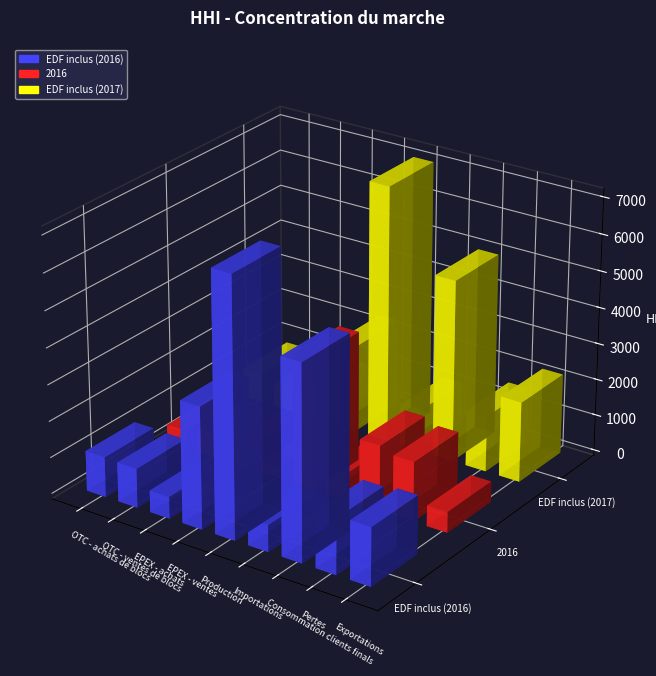

What is the difference between the EDF inclus (2016) values at Pertes and EPEX - ventes?

1811.1